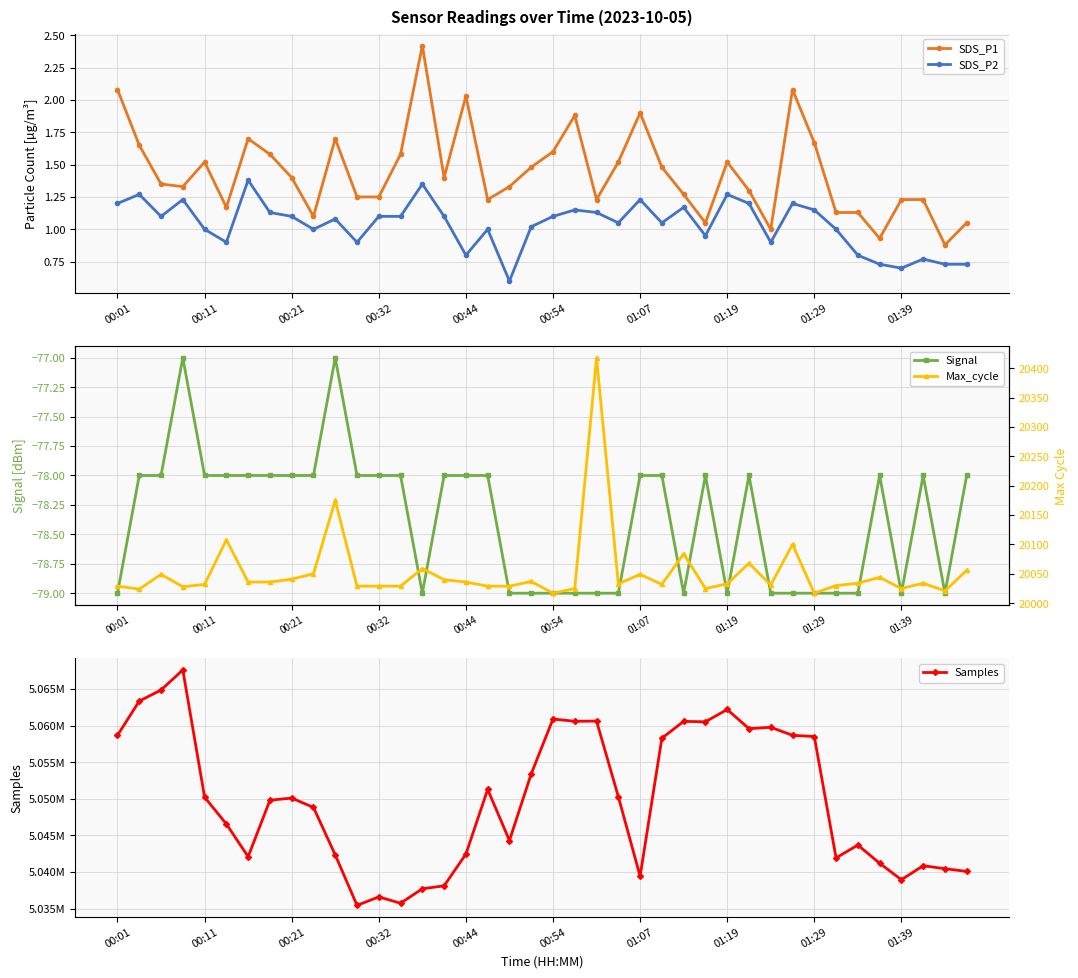

What are all the series names shown in the legend?

SDS_P1, SDS_P2, Signal, Samples, Max_cycle